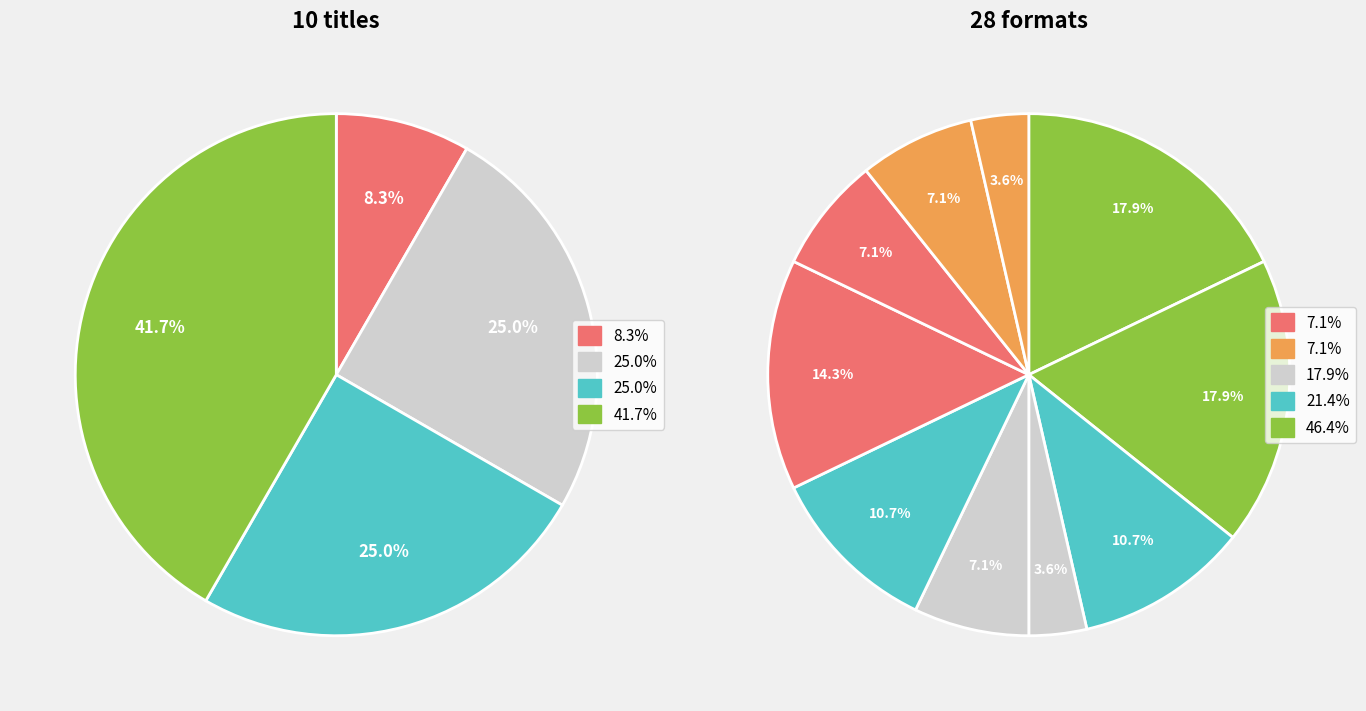

To the nearest percent, what is the average slice percentage?

10%